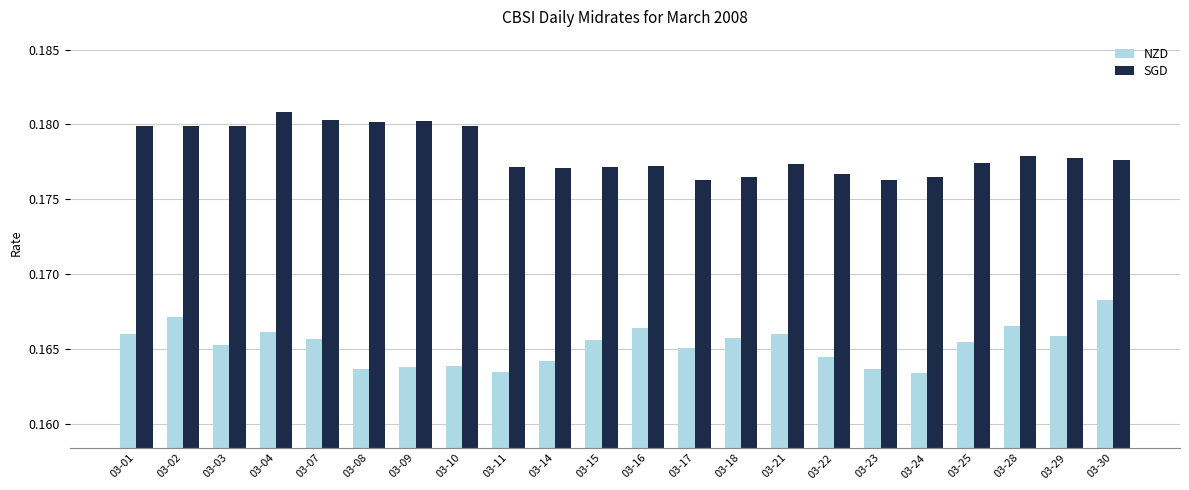

What is the sum of all NZD values?

3.6